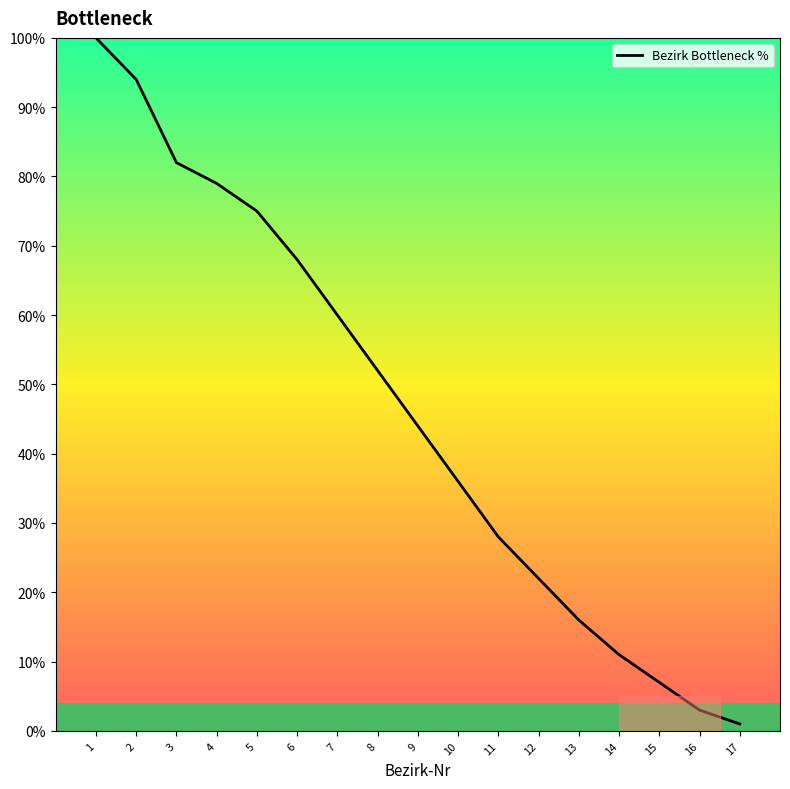

List the labels in order of value, largest first.

1, 2, 3, 4, 5, 6, 7, 8, 9, 10, 11, 12, 13, 14, 15, 16, 17